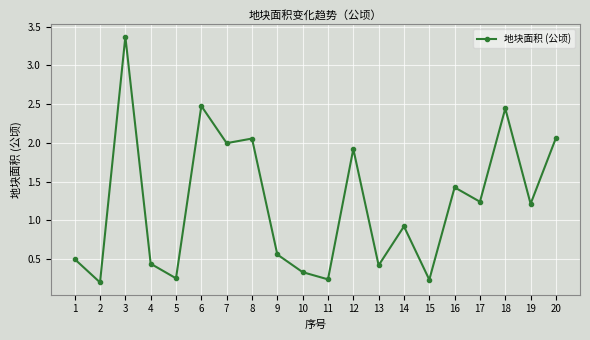

True or false: the data has more than 1 interior local peaks.

True